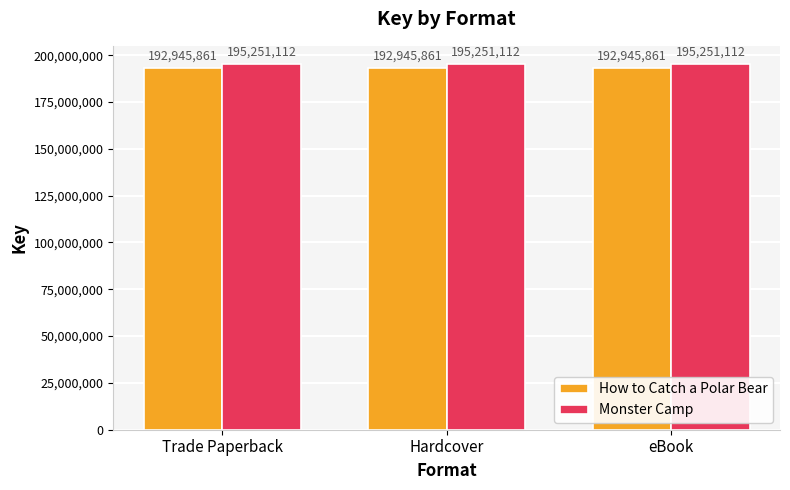

What is the label of the 2nd bar from the right?

Hardcover